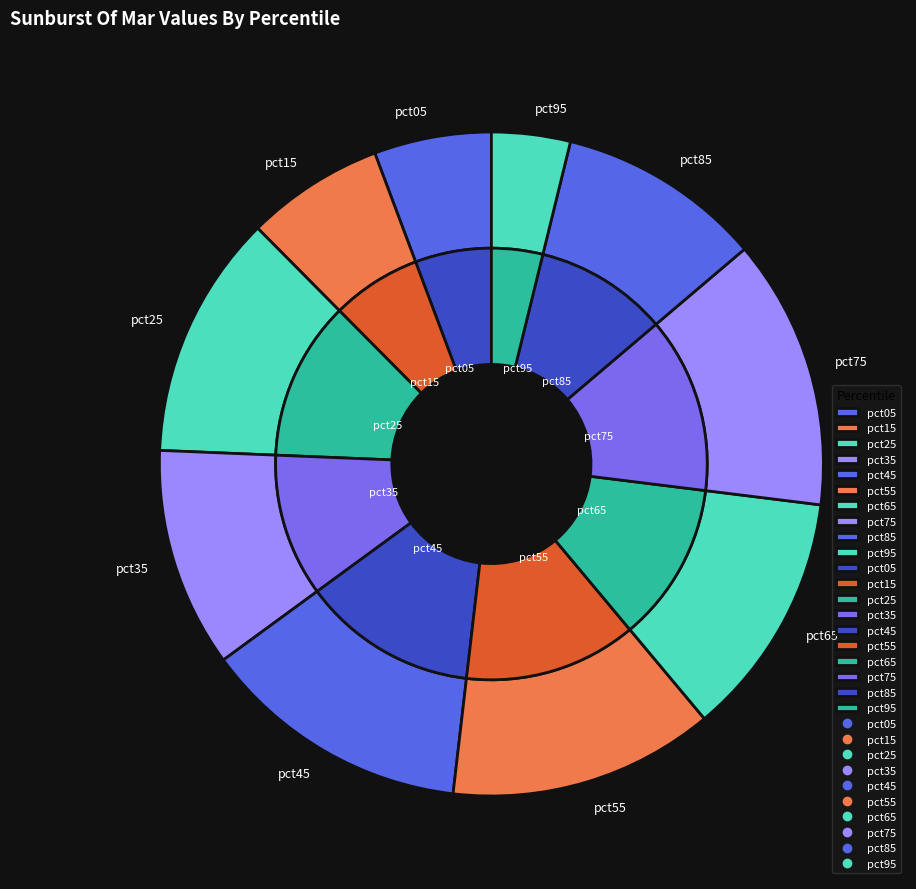

To the nearest percent, what is the average slice percentage?

10%